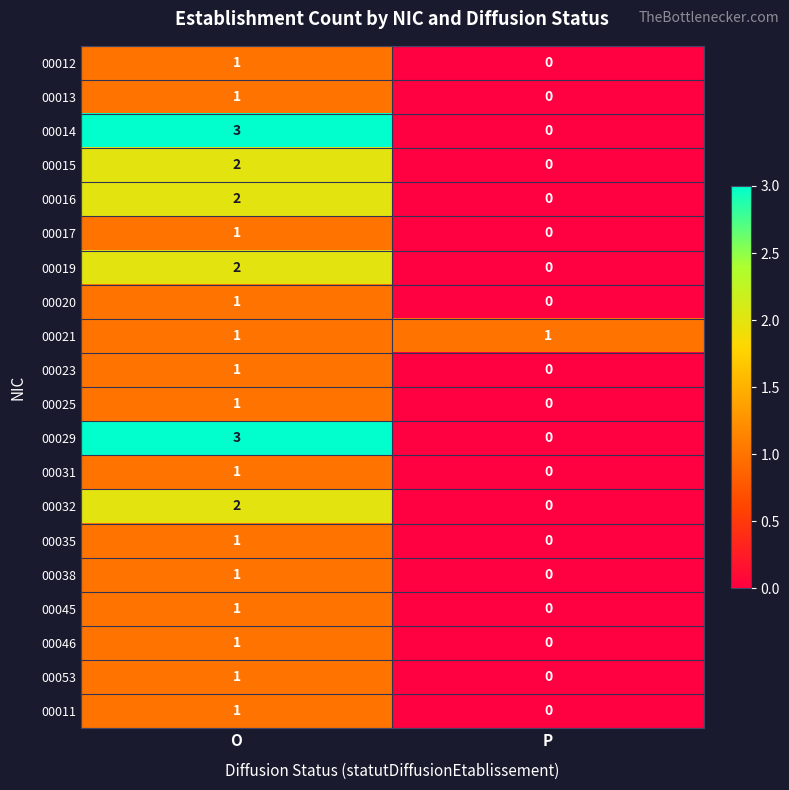

What is the maximum value shown in the chart?

3